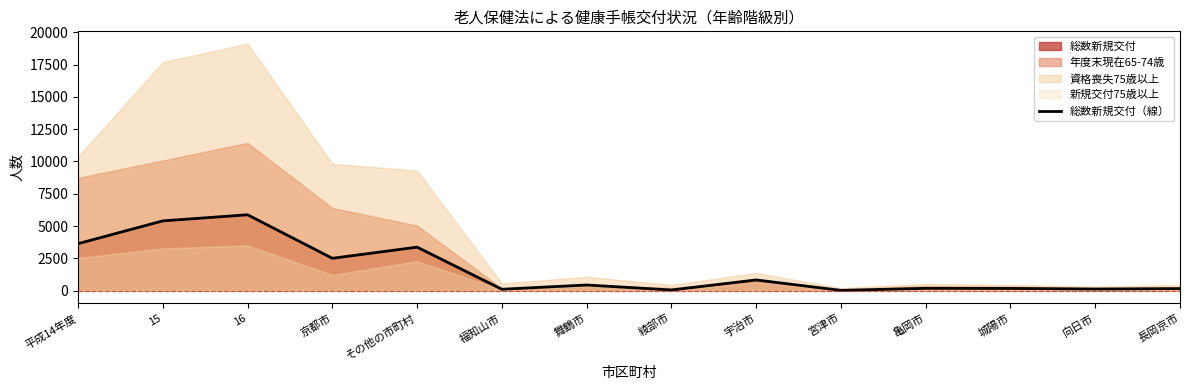

What is the value of the 9th point from the left?

831